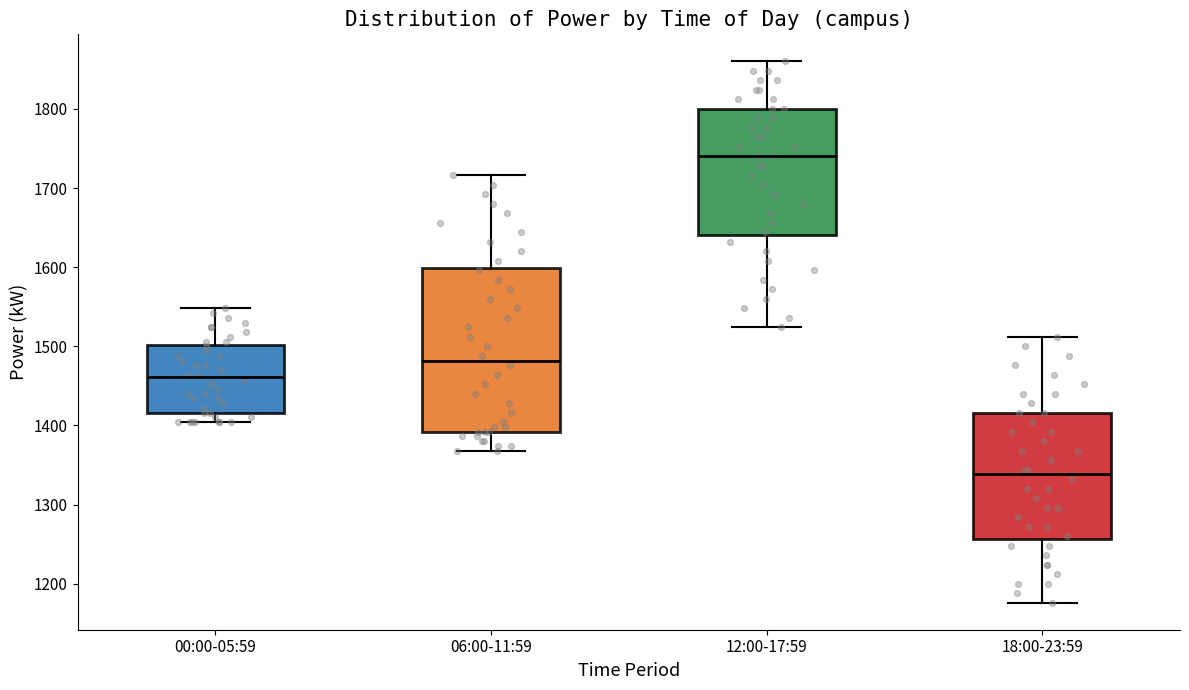

Which box has the highest median line?

12:00-17:59